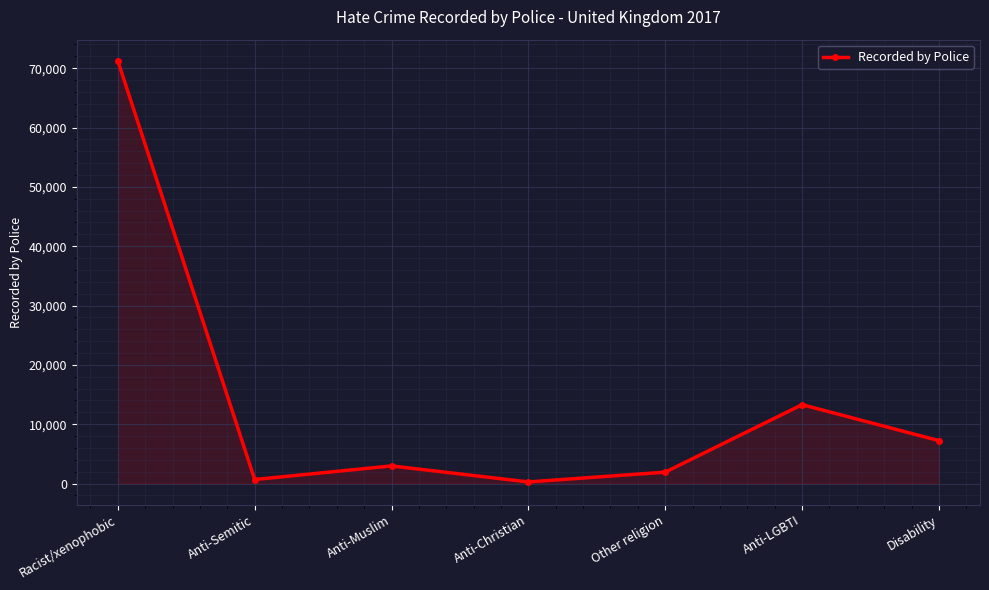

Which has a higher value, Anti-Semitic or Anti-Muslim?

Anti-Muslim